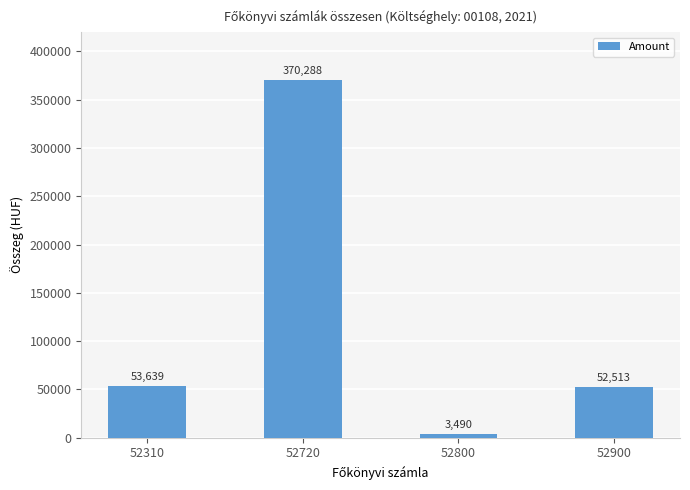

Count the number of categories in the chart.

4